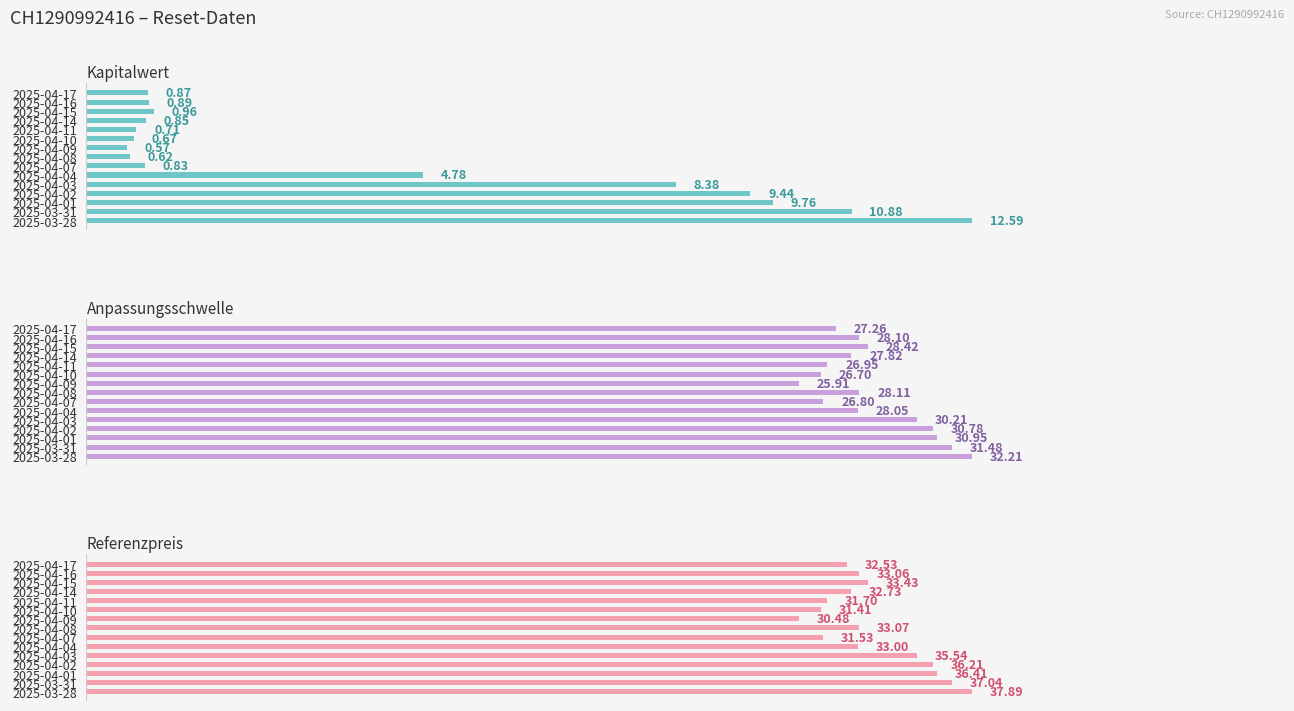

The Referenzpreis series shows 46.1 at 2025-04-16. True or false?

False